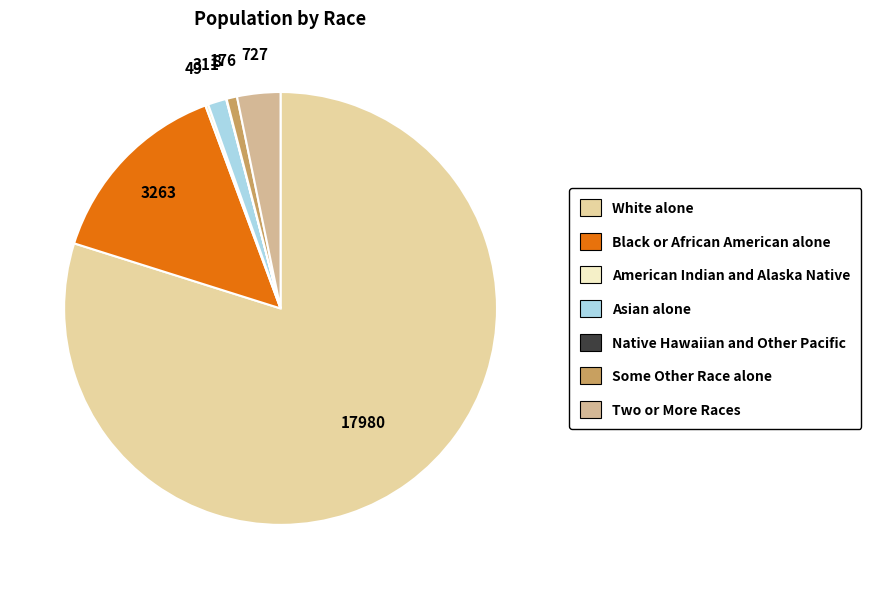

Does Some Other Race alone account for over 50% of the chart?

No